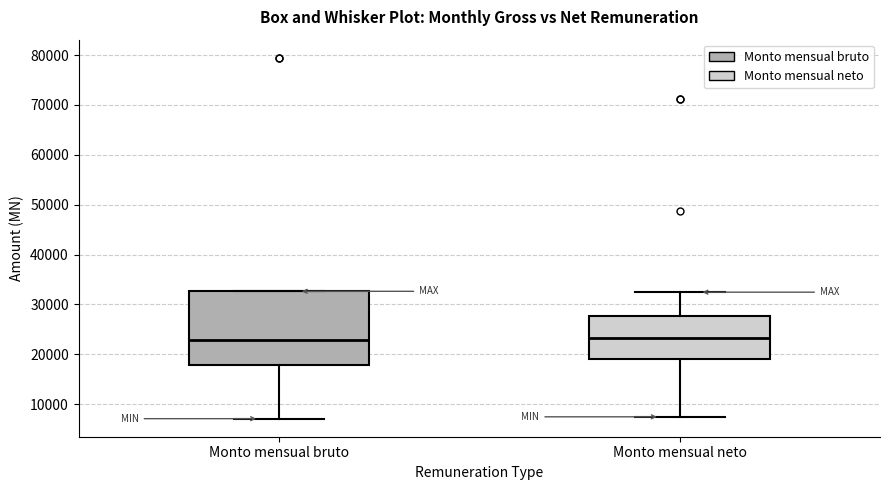

Which box is the tallest, from its lower edge to its upper edge?

Monto mensual bruto